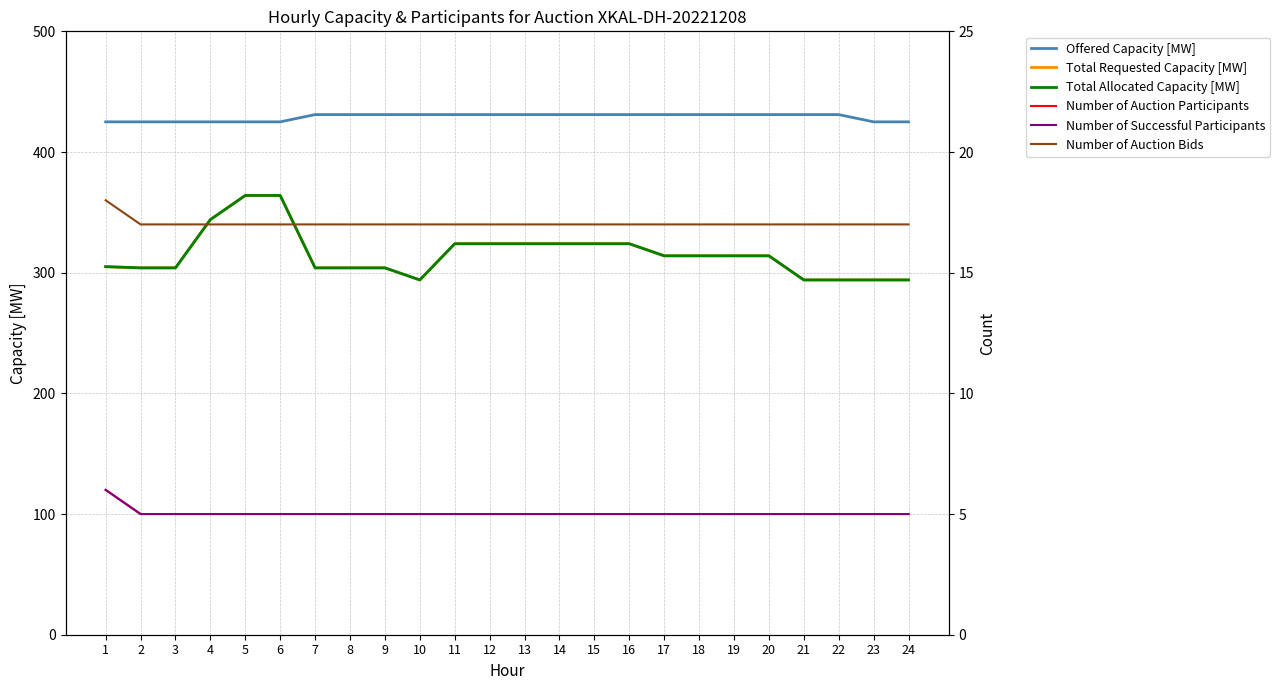

Which series has the largest total across all categories?

Offered Capacity [MW]